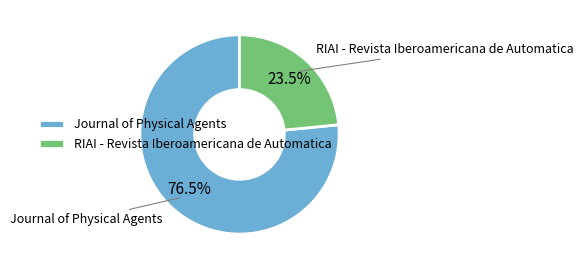

What is the majority slice?

Journal of Physical Agents